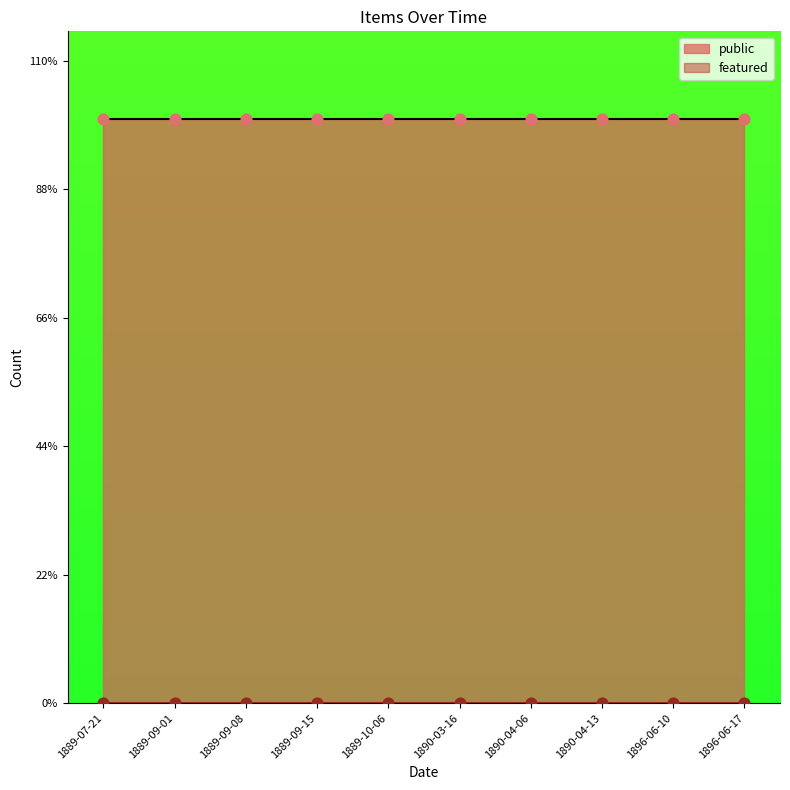

Which series contains the highest Y value?

public